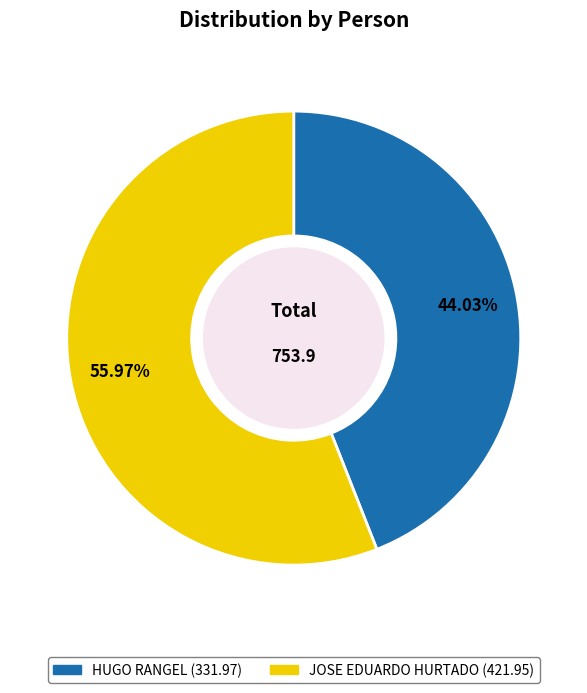

Which has a higher value, JOSE EDUARDO HURTADO or HUGO RANGEL?

JOSE EDUARDO HURTADO